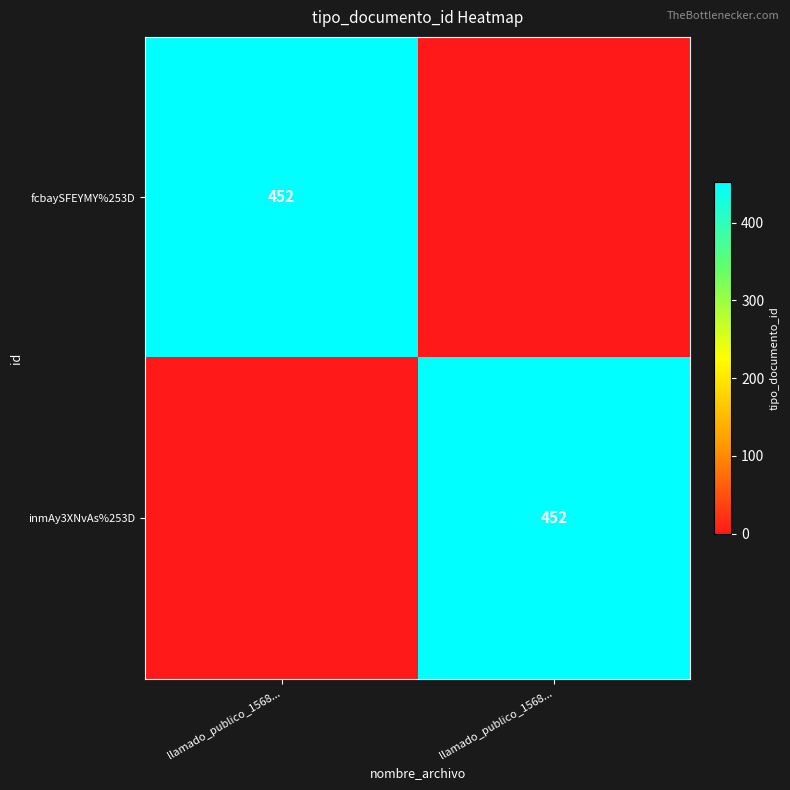

Which series has the largest total across all categories?

fcbaySFEYMY%253D